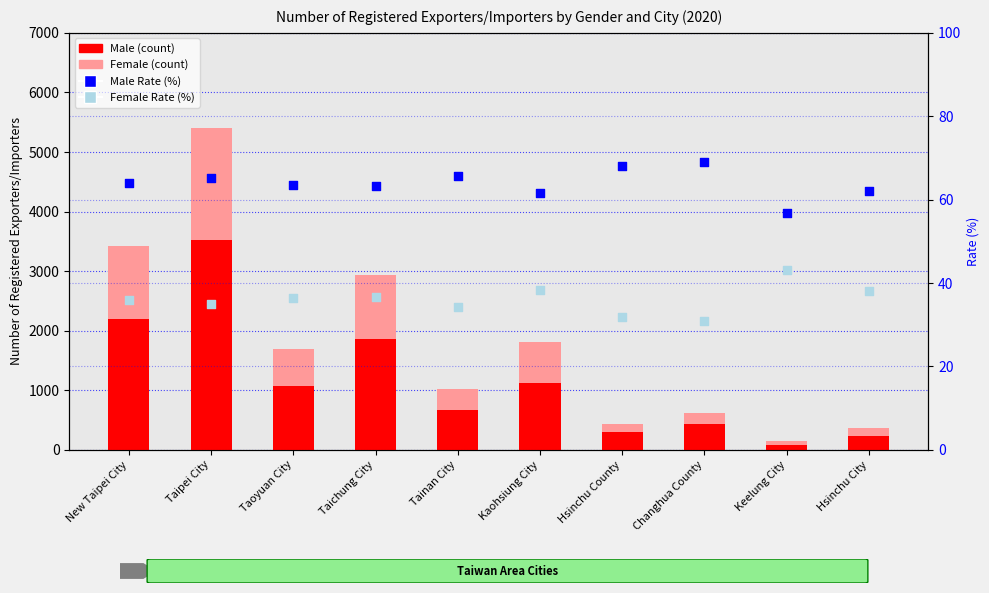

At how many categories does at least one series exceed 2010?

2